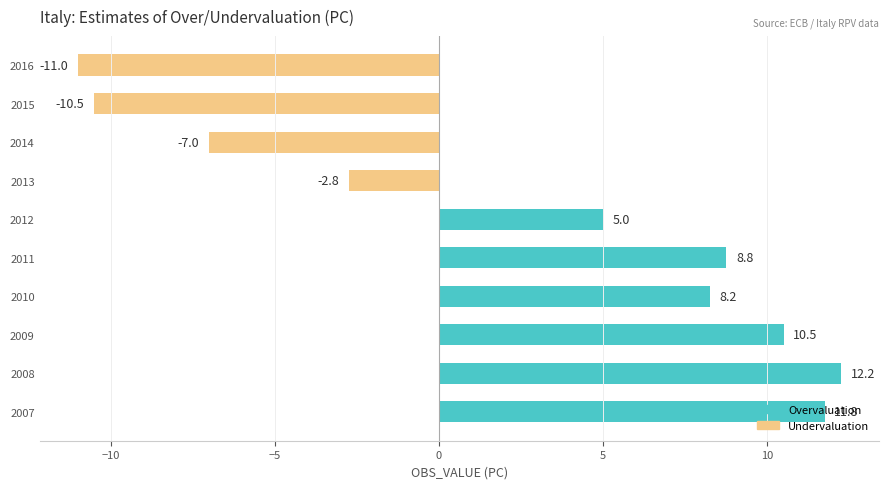

Is it true that the value at 2013 is -2.8?

True